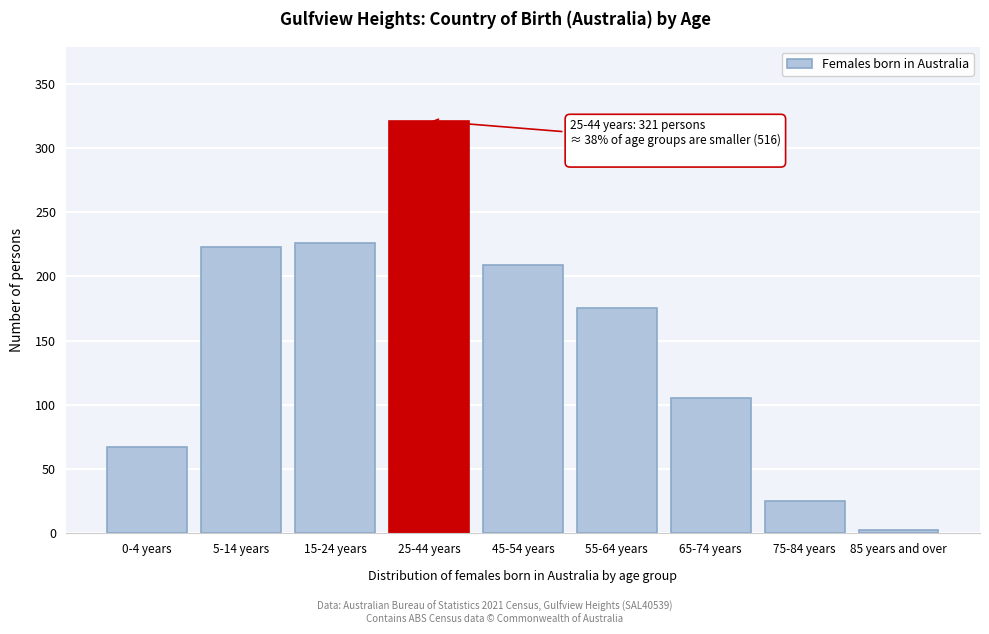

Reading left to right, list all the values displayed in this chart.

67	223	226	321	209	175	105	25	3